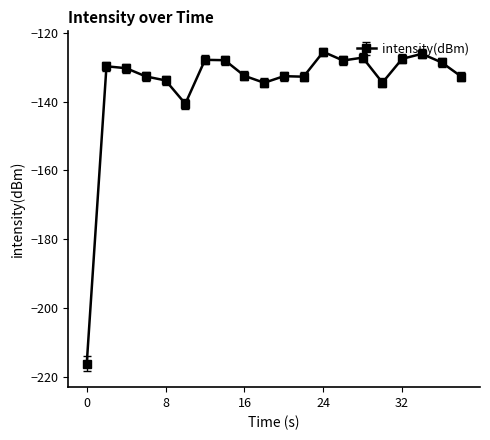

What is the difference between the maximum and second lowest values?

15.1